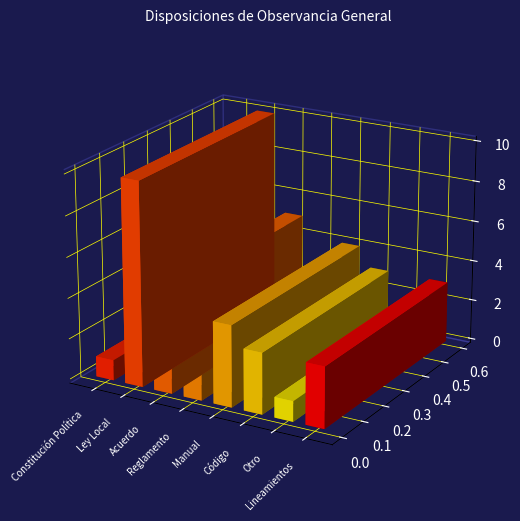

What is the difference between the maximum and minimum values?

9